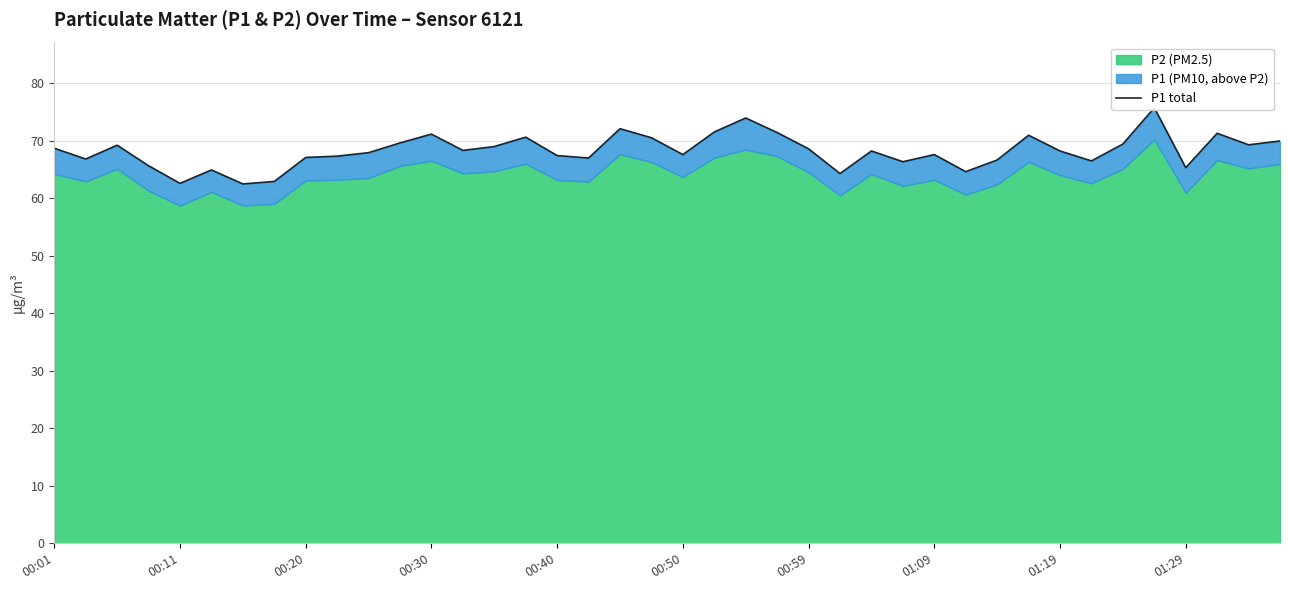

Is it true that the value at 35 is 75.7?

True